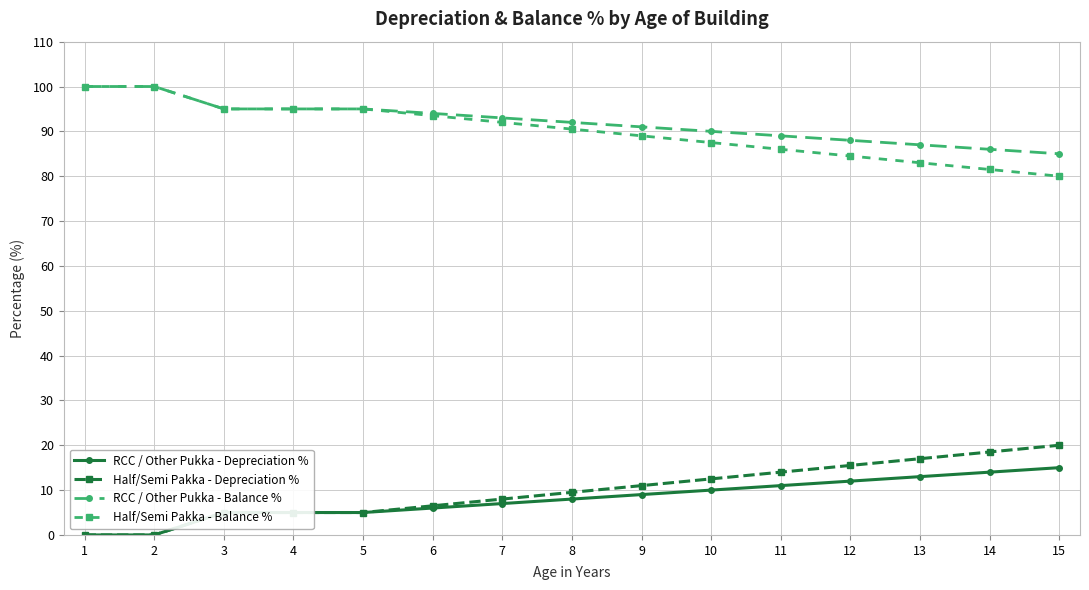

Does the chart display data point markers on the line(s)?

Yes